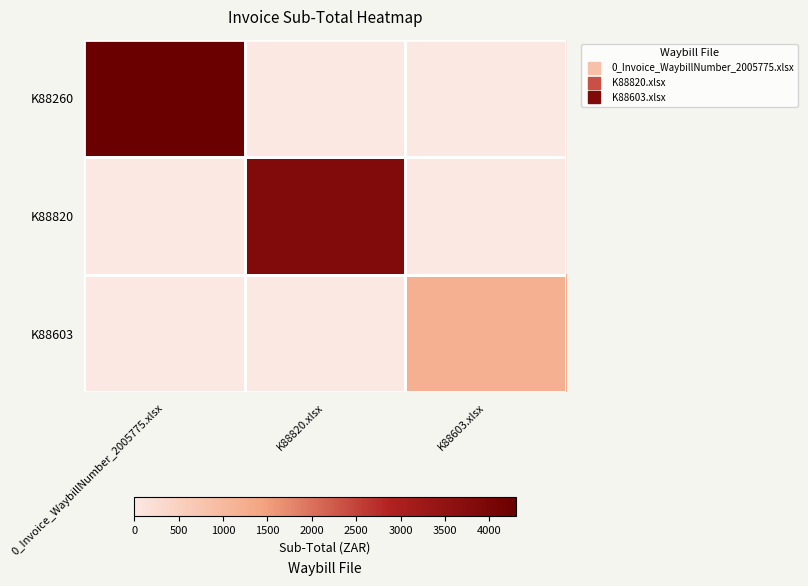

Reading left to right, list all the values displayed in this chart.

K88260: 0_Invoice_WaybillNumber_2005775.xlsx=4298.3	K88820.xlsx=0.0	K88603.xlsx=0.0
K88820: 0_Invoice_WaybillNumber_2005775.xlsx=0.0	K88820.xlsx=3832.4	K88603.xlsx=0.0
K88603: 0_Invoice_WaybillNumber_2005775.xlsx=0.0	K88820.xlsx=0.0	K88603.xlsx=1198.6